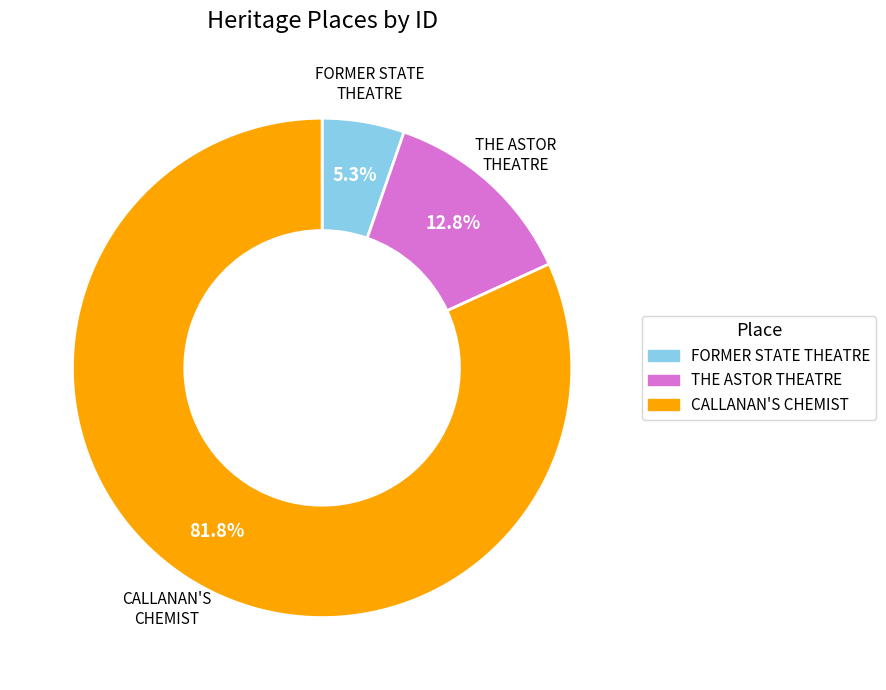

To the nearest percent, what portion does CALLANAN'S CHEMIST represent?

82%